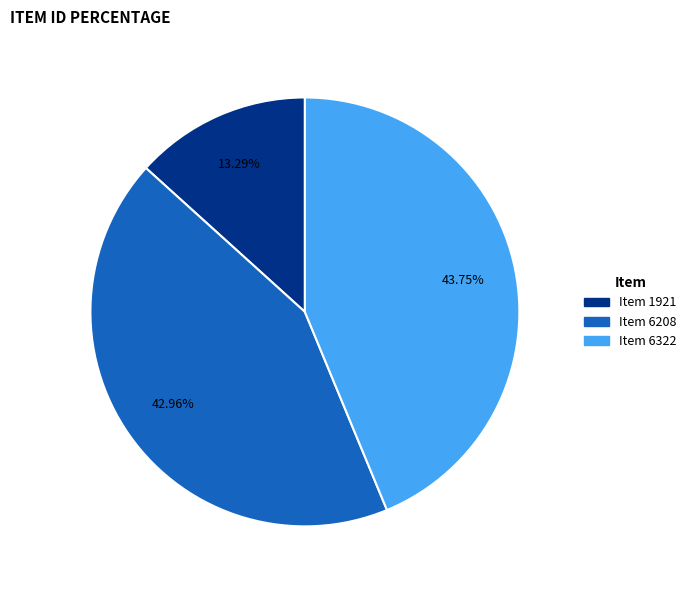

Between Item 1921 and Item 6208, which is larger?

Item 6208